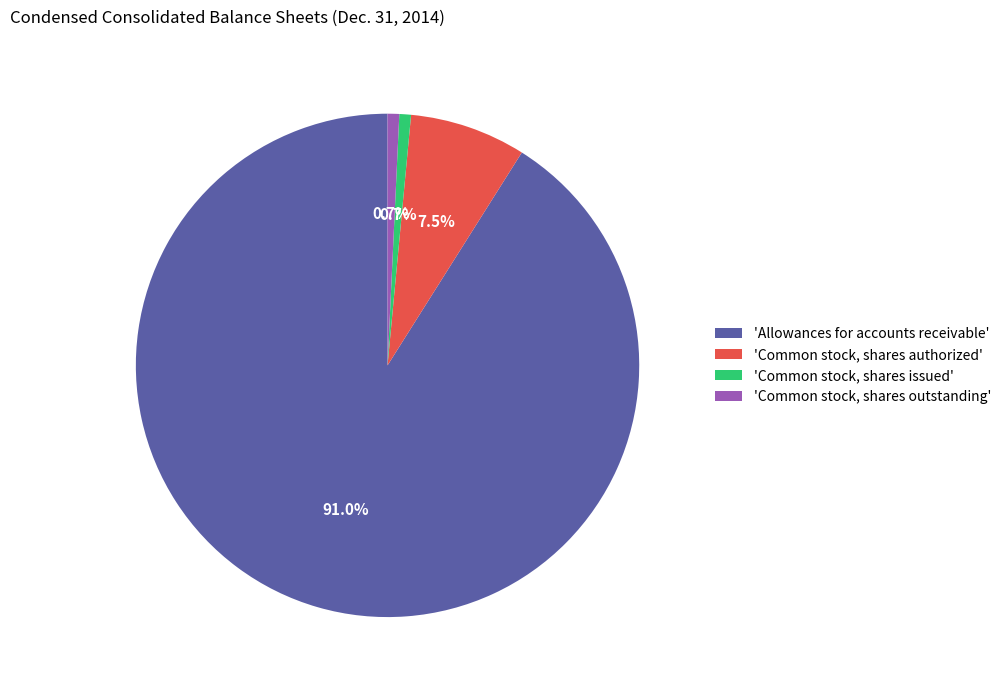

Approximately how many times larger is the value at 'Common stock, shares outstanding' compared to 'Common stock, shares issued'?

1.0